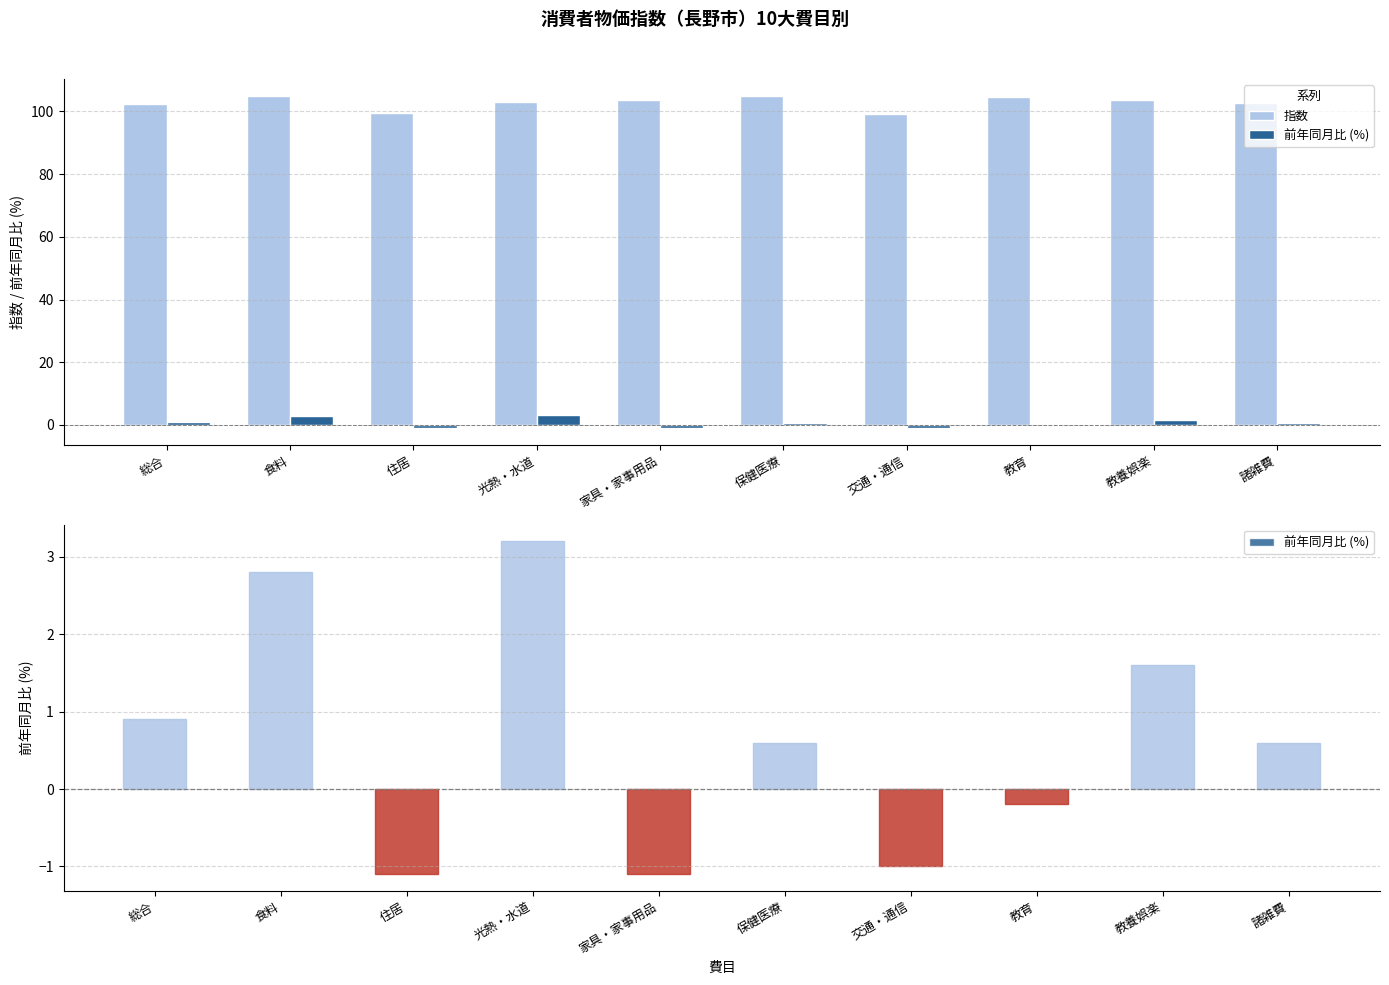

Are the bars grouped side by side (vs. stacked)?

Yes